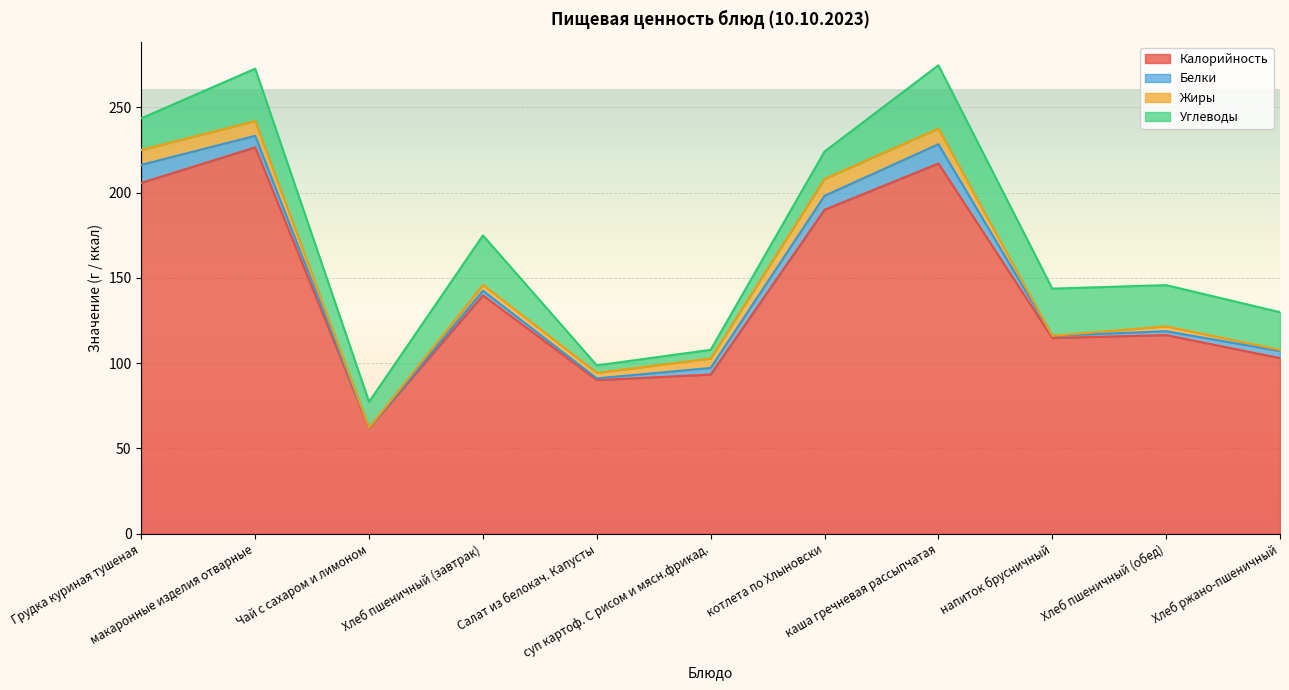

At which label is Жиры closest to 4?

Хлеб пшеничный (завтрак)